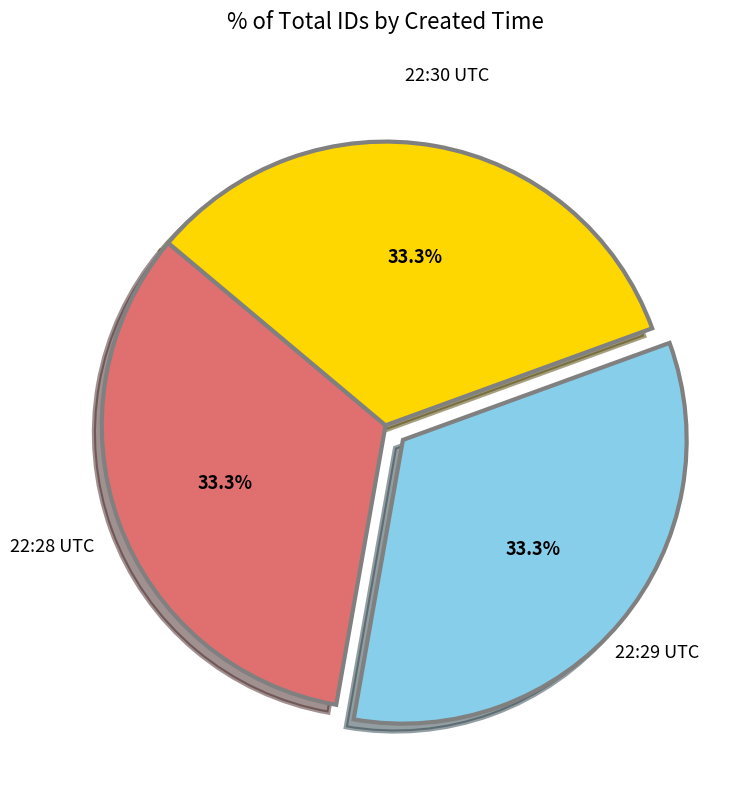

Does any single category account for the majority?

No